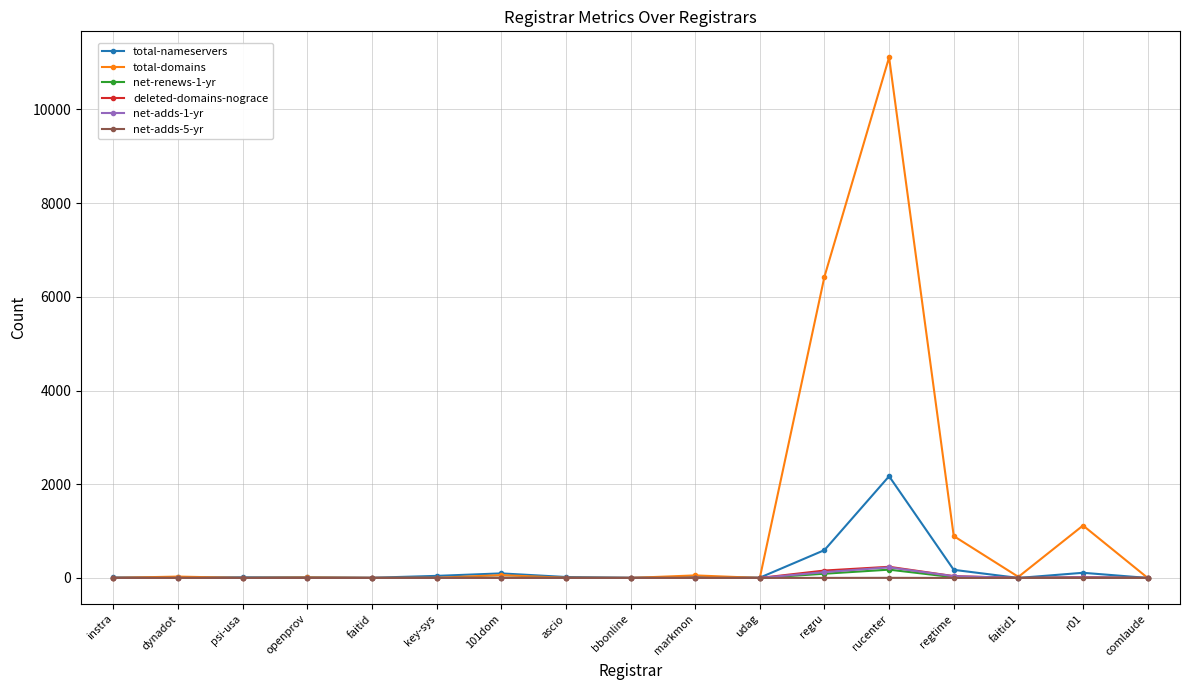

At which label does total-domains reach its peak?

rucenter